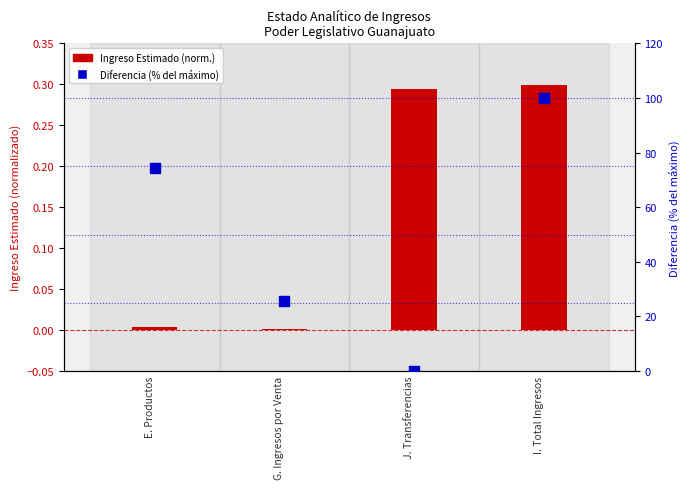

At how many categories does at least one series exceed 0?

4